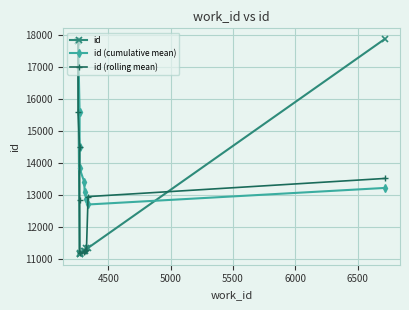

List the series in order of their peak value, lowest first.

id (cumulative mean), id (rolling mean), id